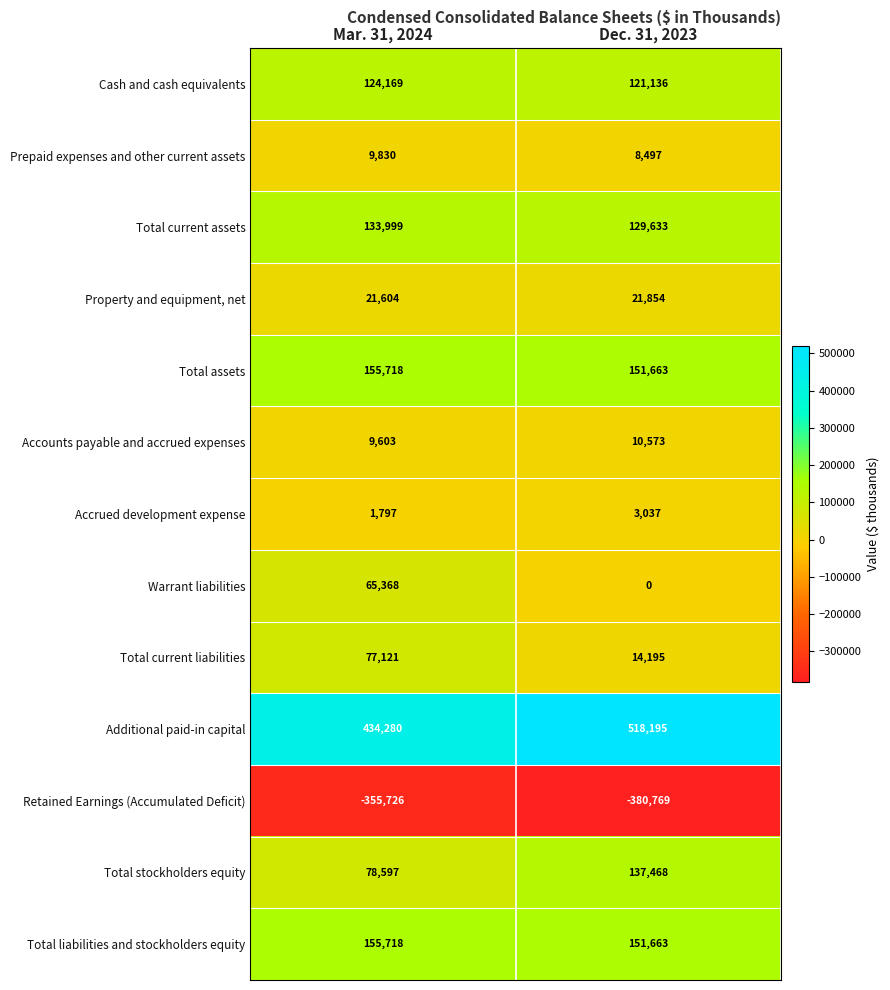

Which series changed the most between Mar. 31, 2024 and Dec. 31, 2023?

Additional paid-in capital